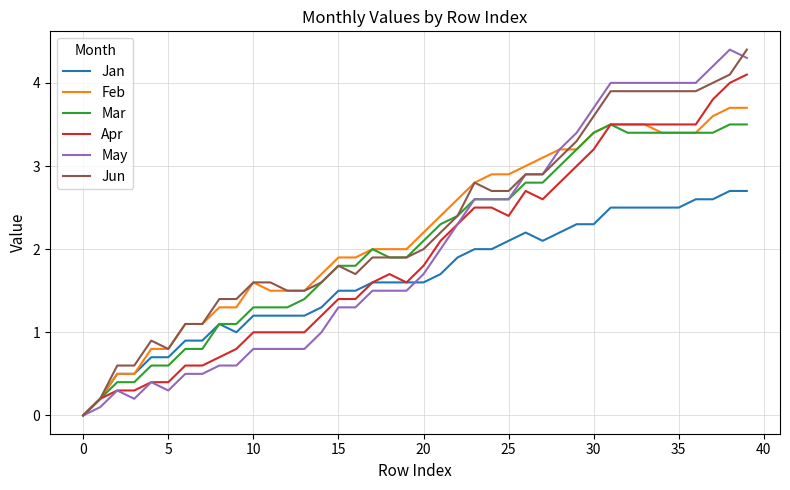

What is the highest value of the May series?

4.4